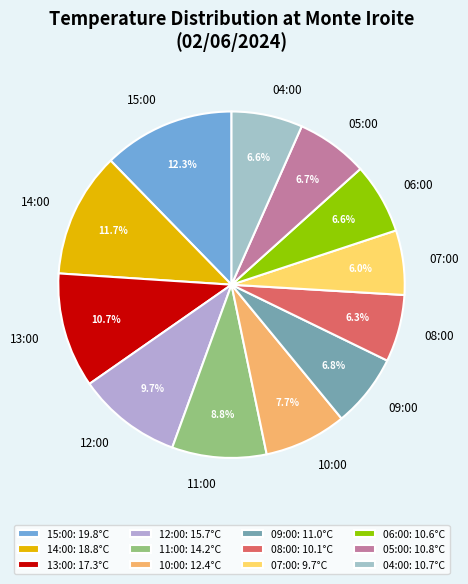

To the nearest percent, what percentage of the pie is 13:00?

11%